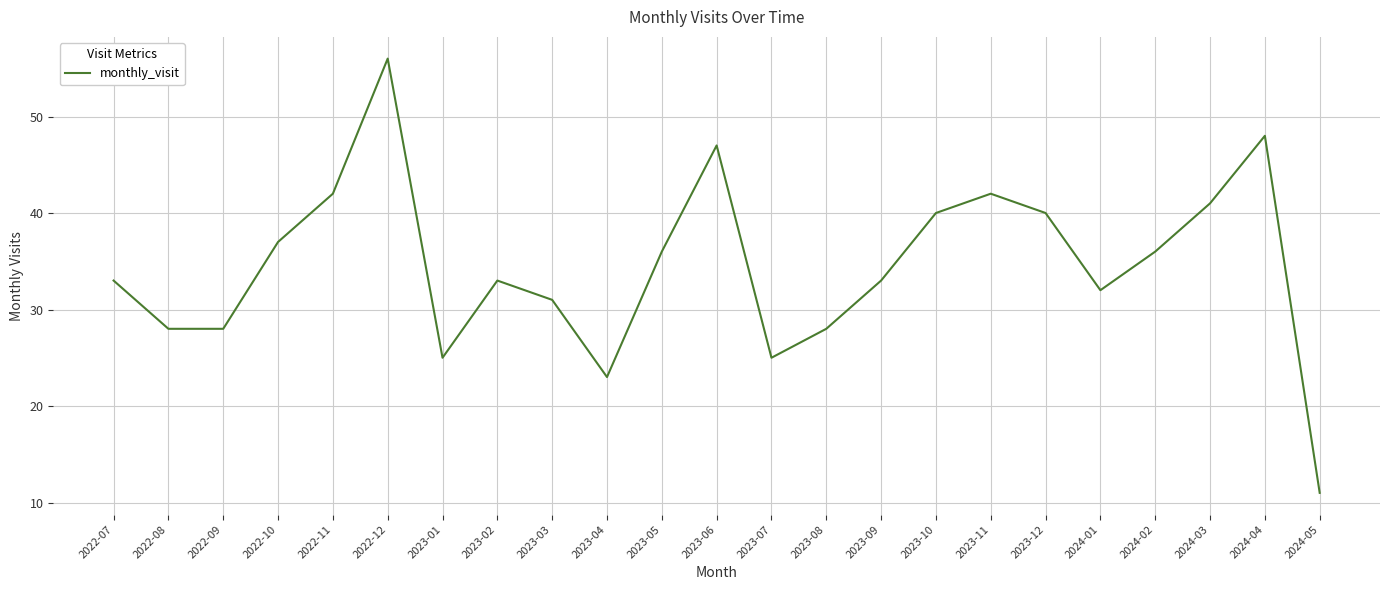

The value at 2023-10 is 18. True or false?

False